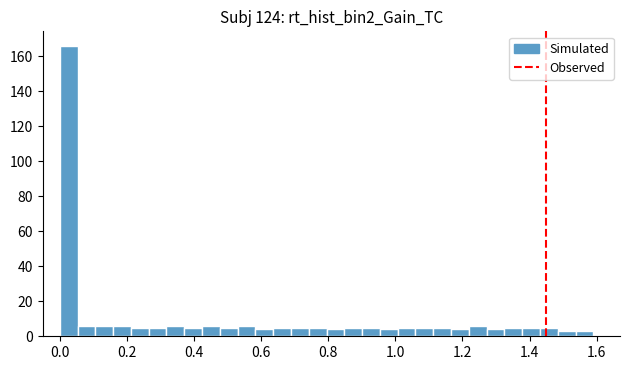

Read against the x-axis, roughly where is the centre of the tallest bar?

0.02